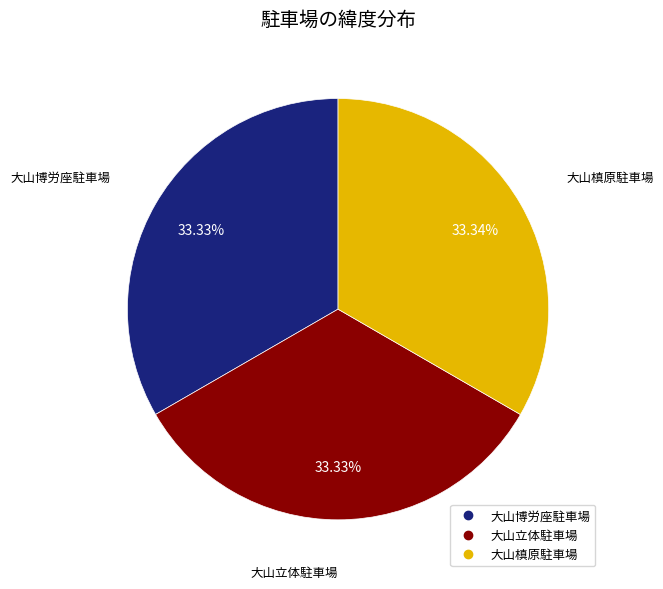

Does 大山博労座駐車場 account for over 50% of the chart?

No